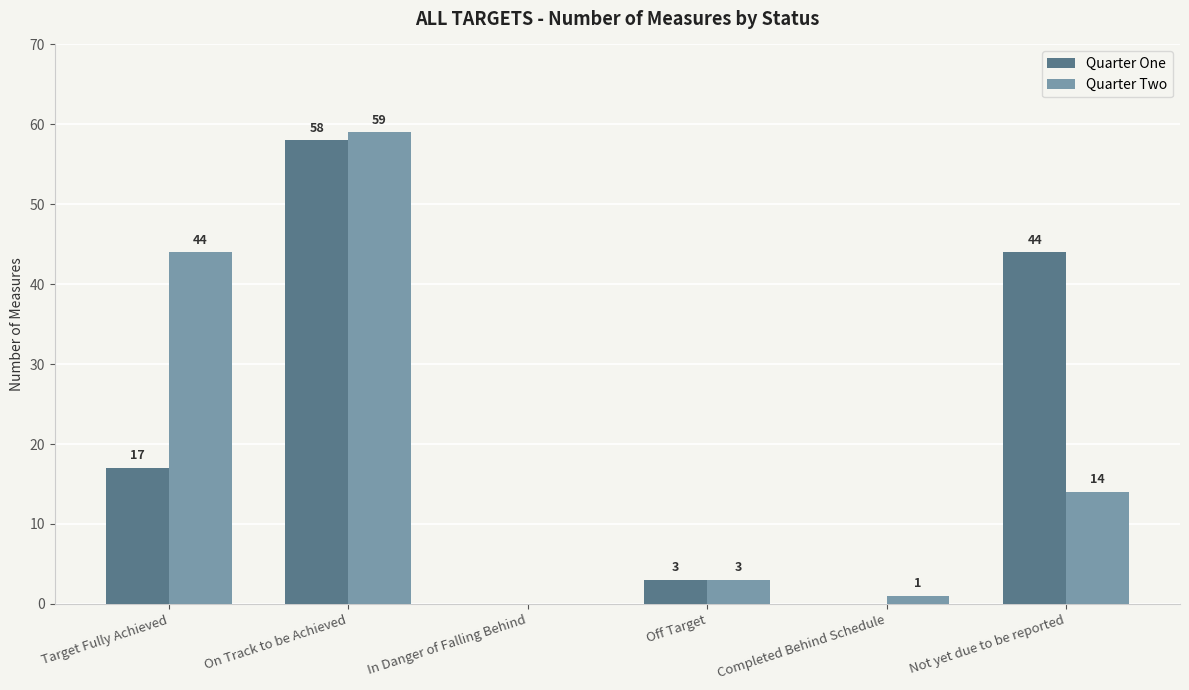

What is the approximate value of Quarter Two at Not yet due to be reported, to the nearest 10?

10